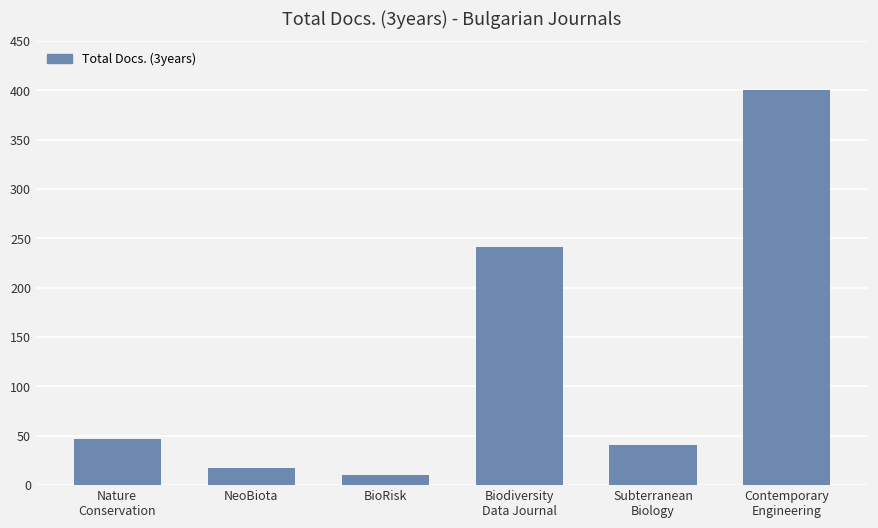

What position from the right is Contemporary
Engineering?

1